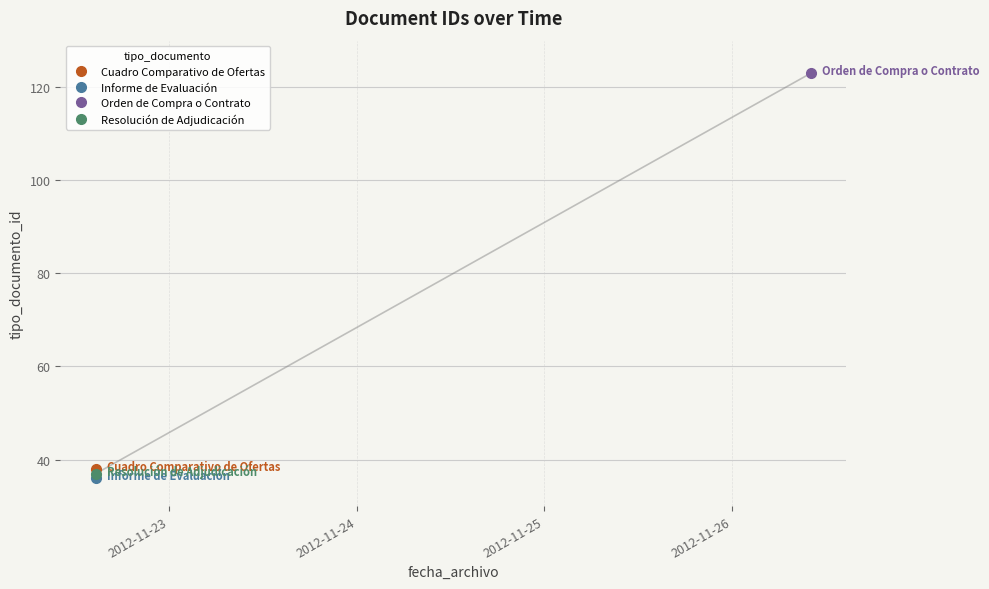

At which category does the chart reach its peak across all series?

2012-11-26 10:06:50